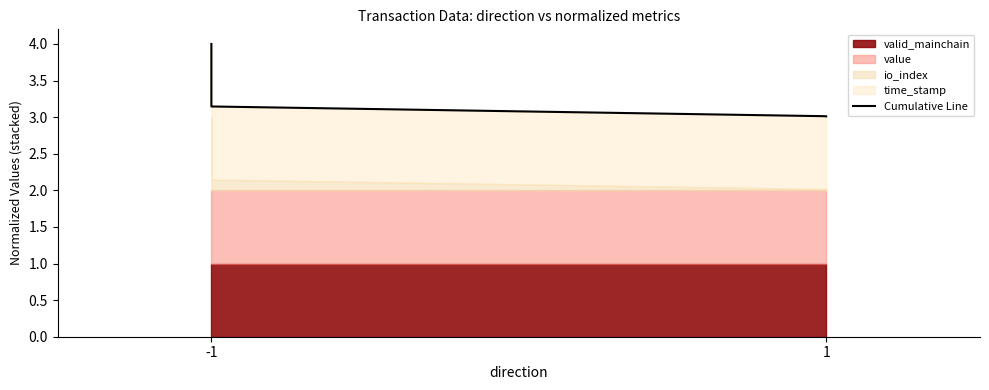

What is the maximum value shown in the chart?

4.0